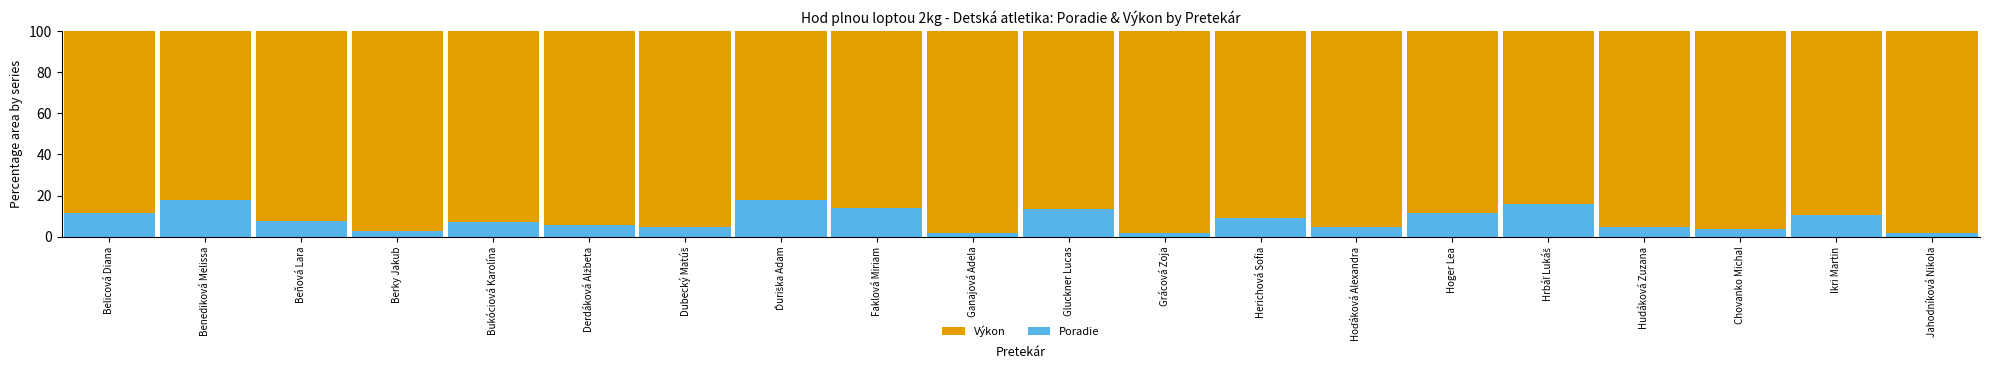

What is the approximate value of Poradie at Ganajová Adela?

2.1